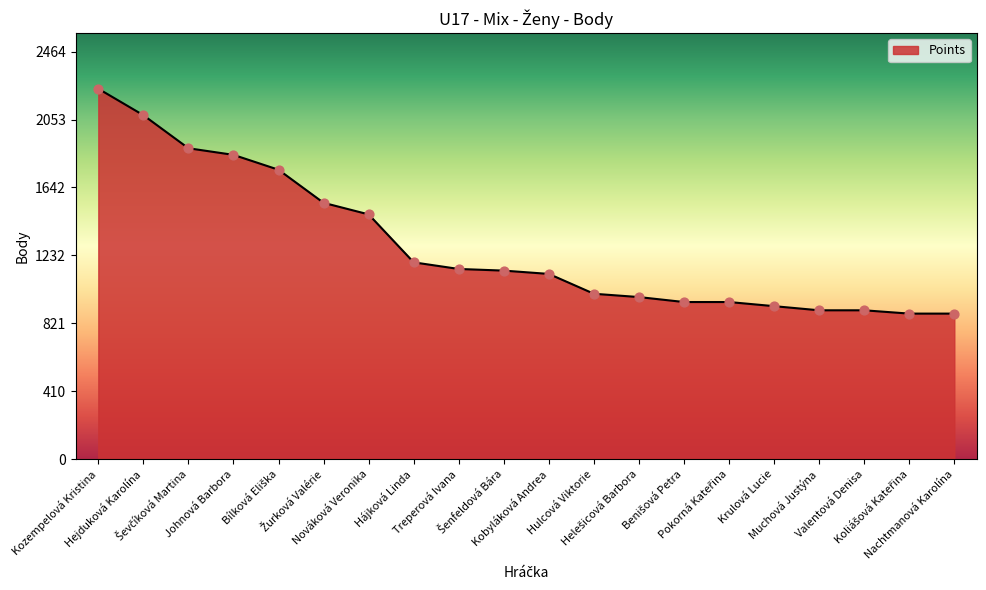

What is the change in value from Treperová Ivana to Krulová Lucie?

-225